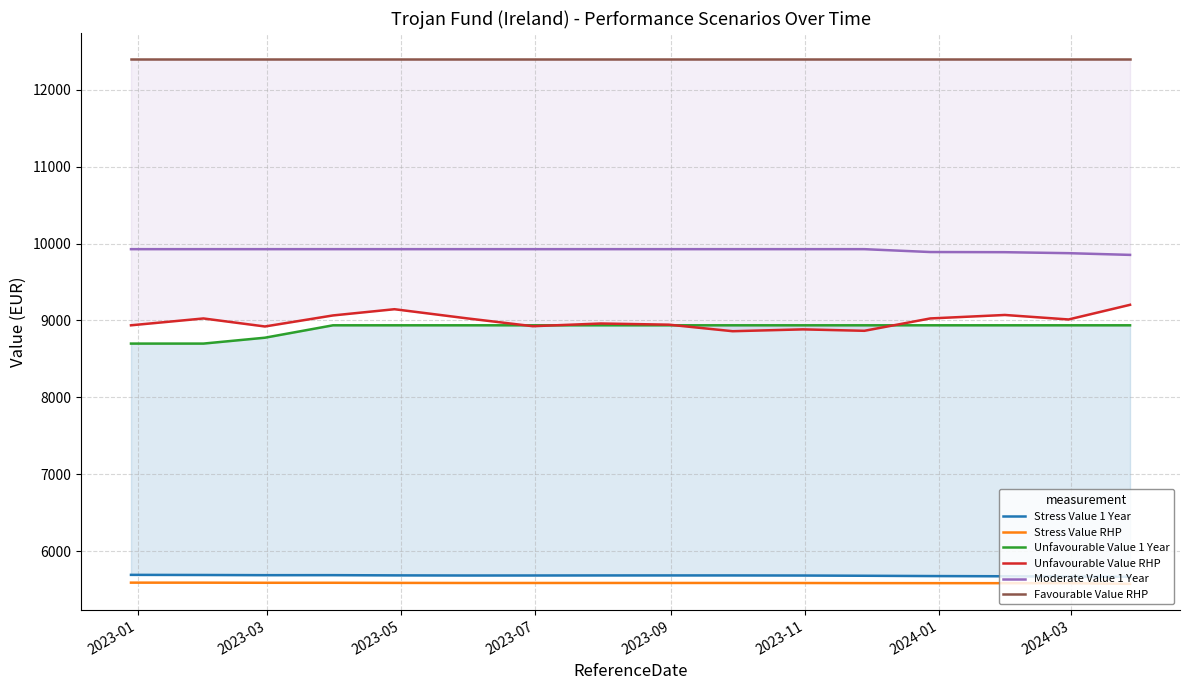

What is the minimum value for Stress Value RHP?

5578.5